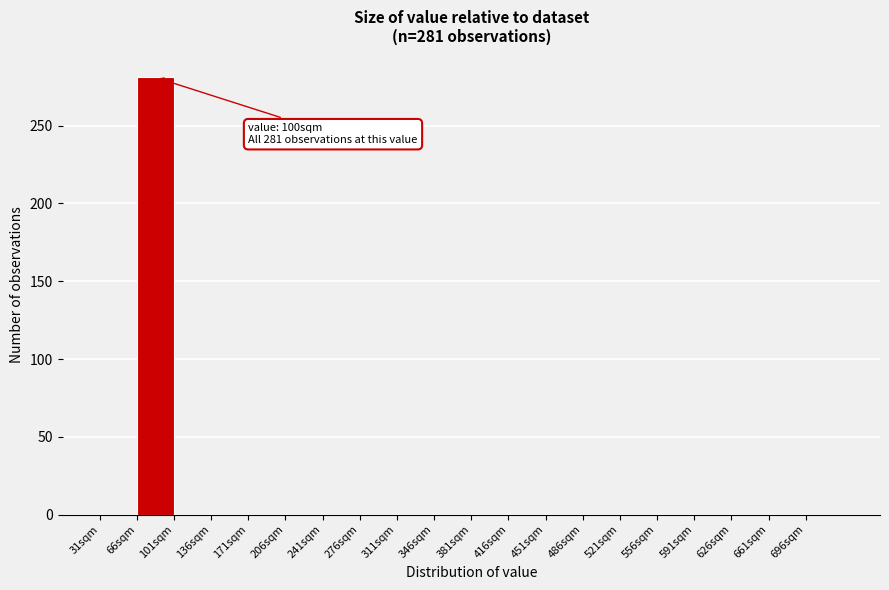

Over which range of the x-axis is the bar tallest?

66 to 101